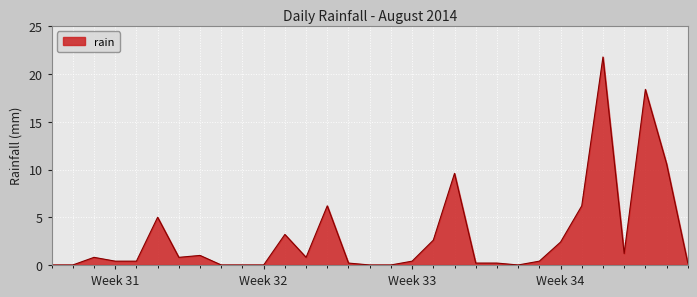

What is the difference between the maximum and minimum values?

21.8